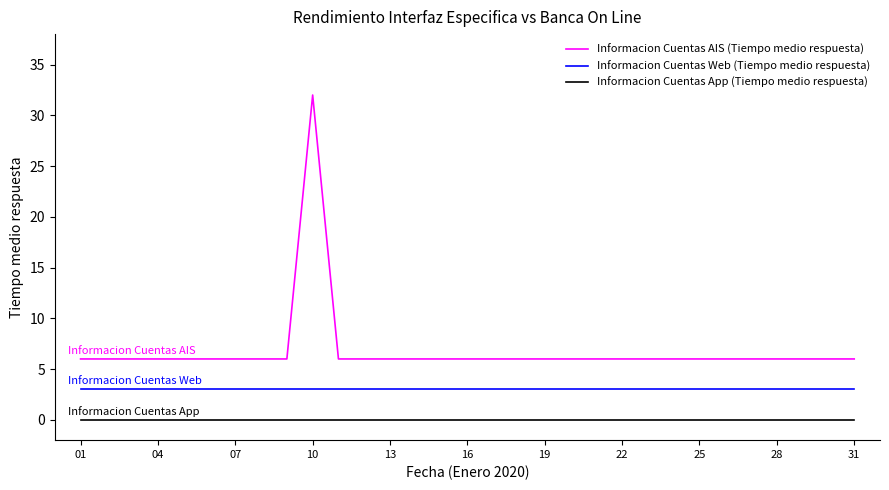

Which series has the widest spread of values?

Informacion Cuentas AIS (Tiempo medio respuesta)